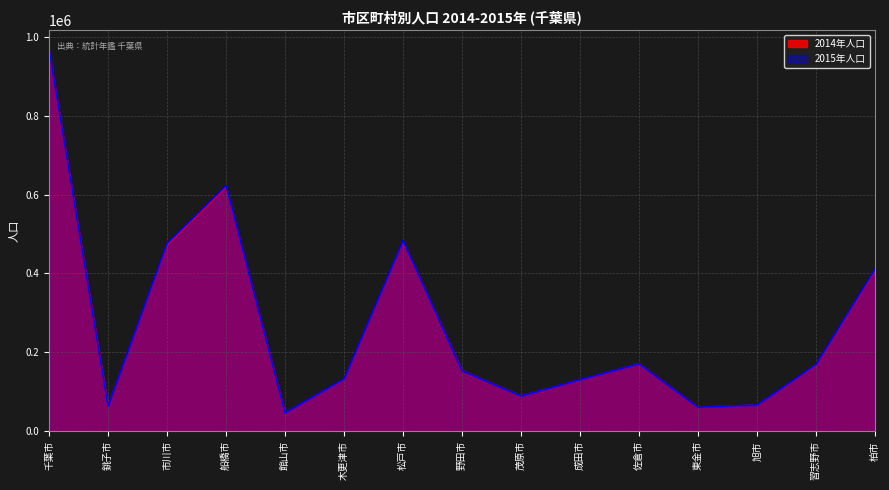

Between 佐倉市 and 習志野市, which is larger?

佐倉市